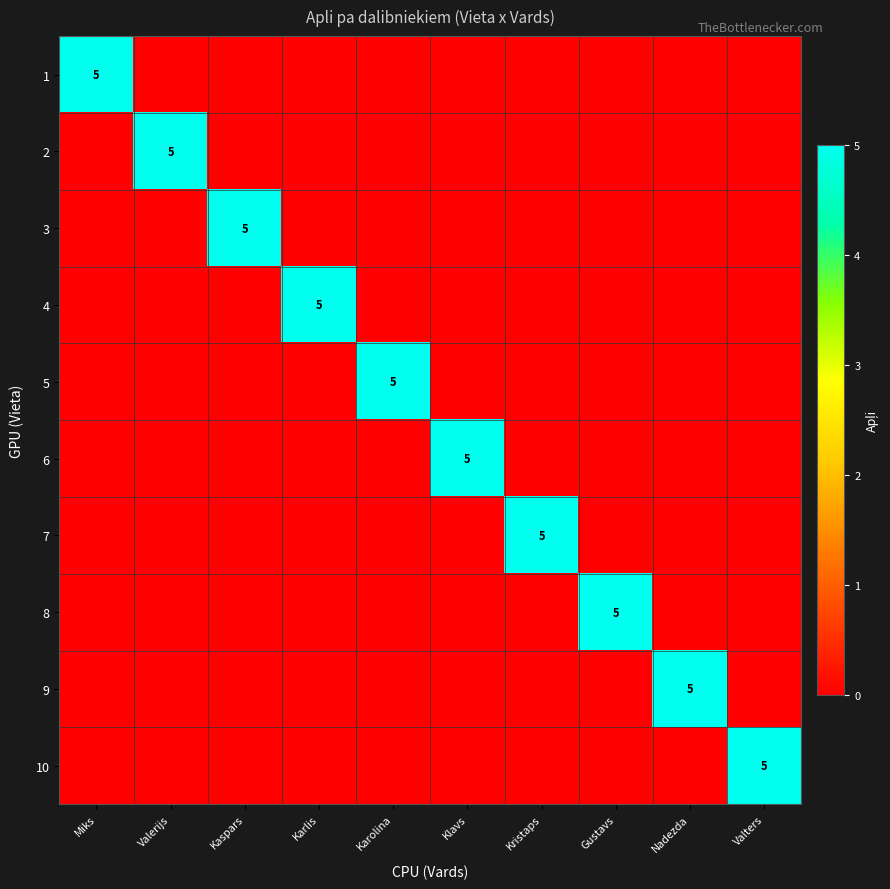

How many data points in 1 are above 0?

1